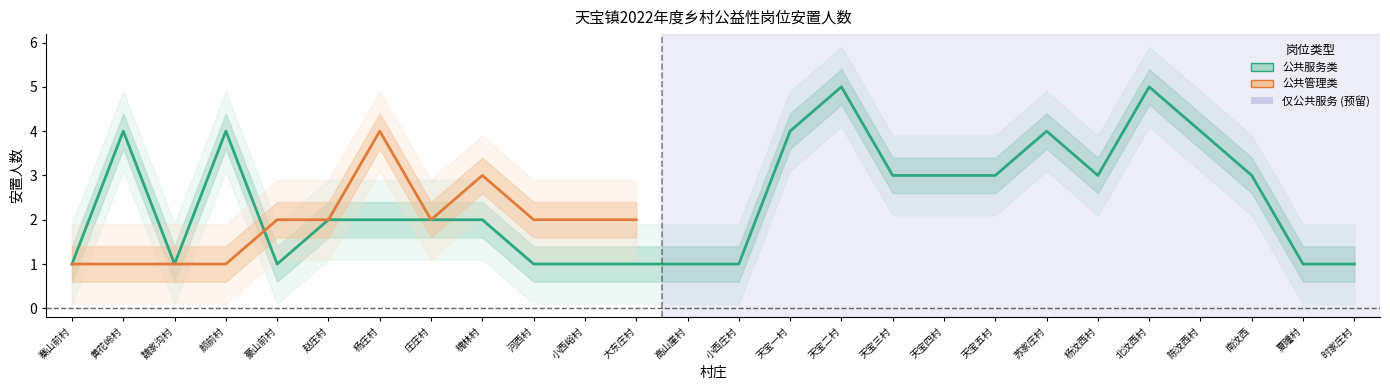

Count the values in the range 1 to 4.

24